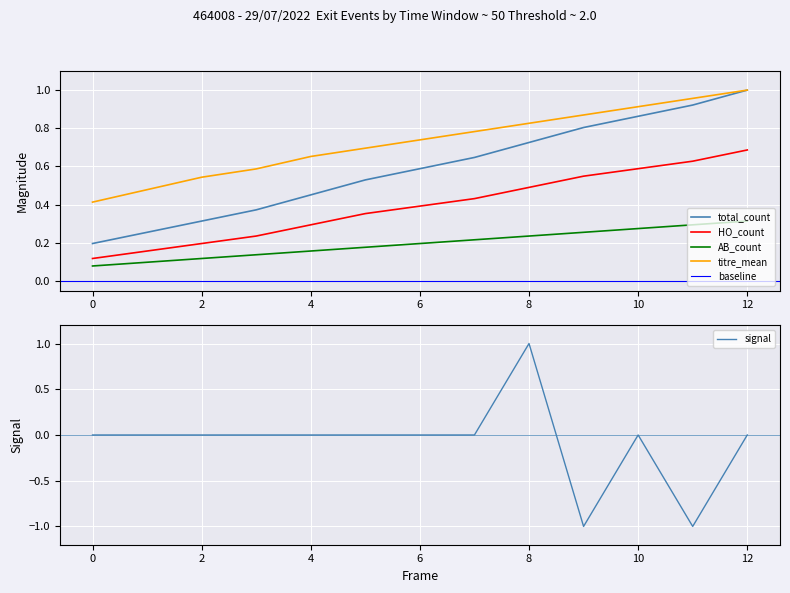

At which label does HO_count reach its peak?

12